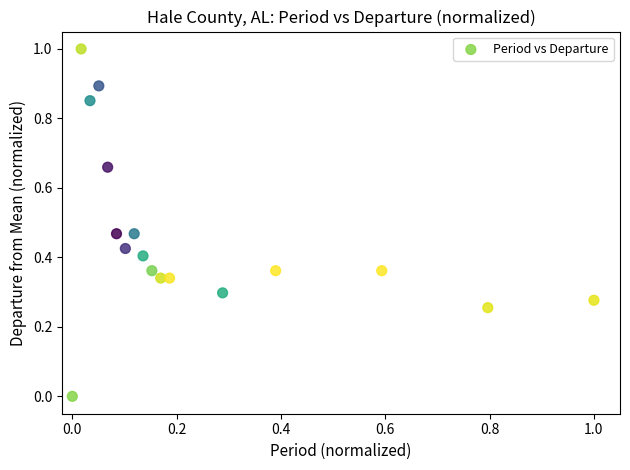

What is the range of Y values (max minus min)?

1.0